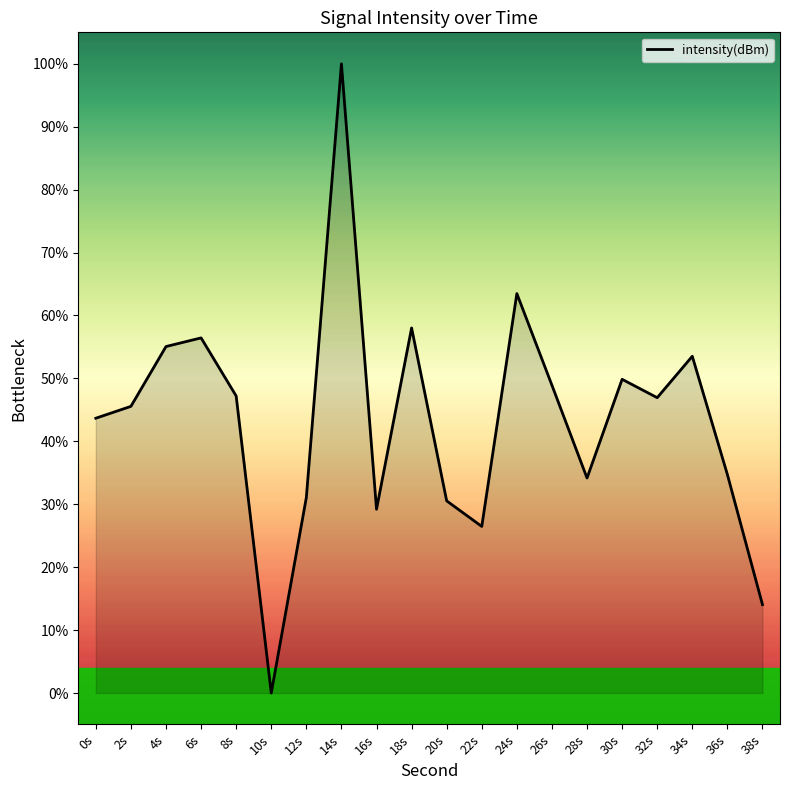

What is the maximum value shown in the chart?

100.0